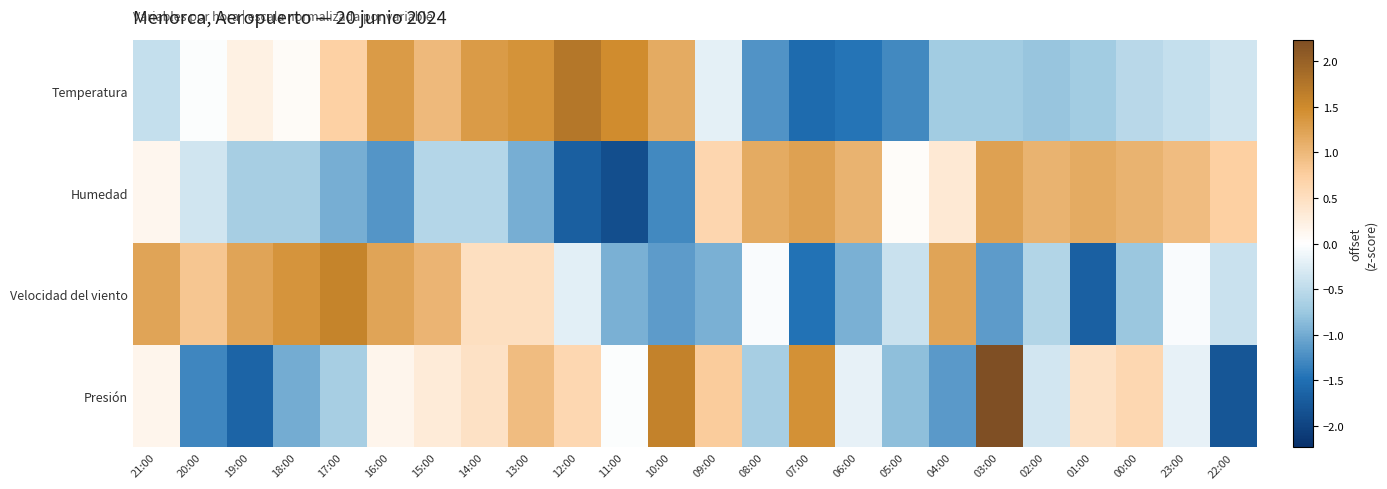

At how many categories does at least one series exceed 0?

24